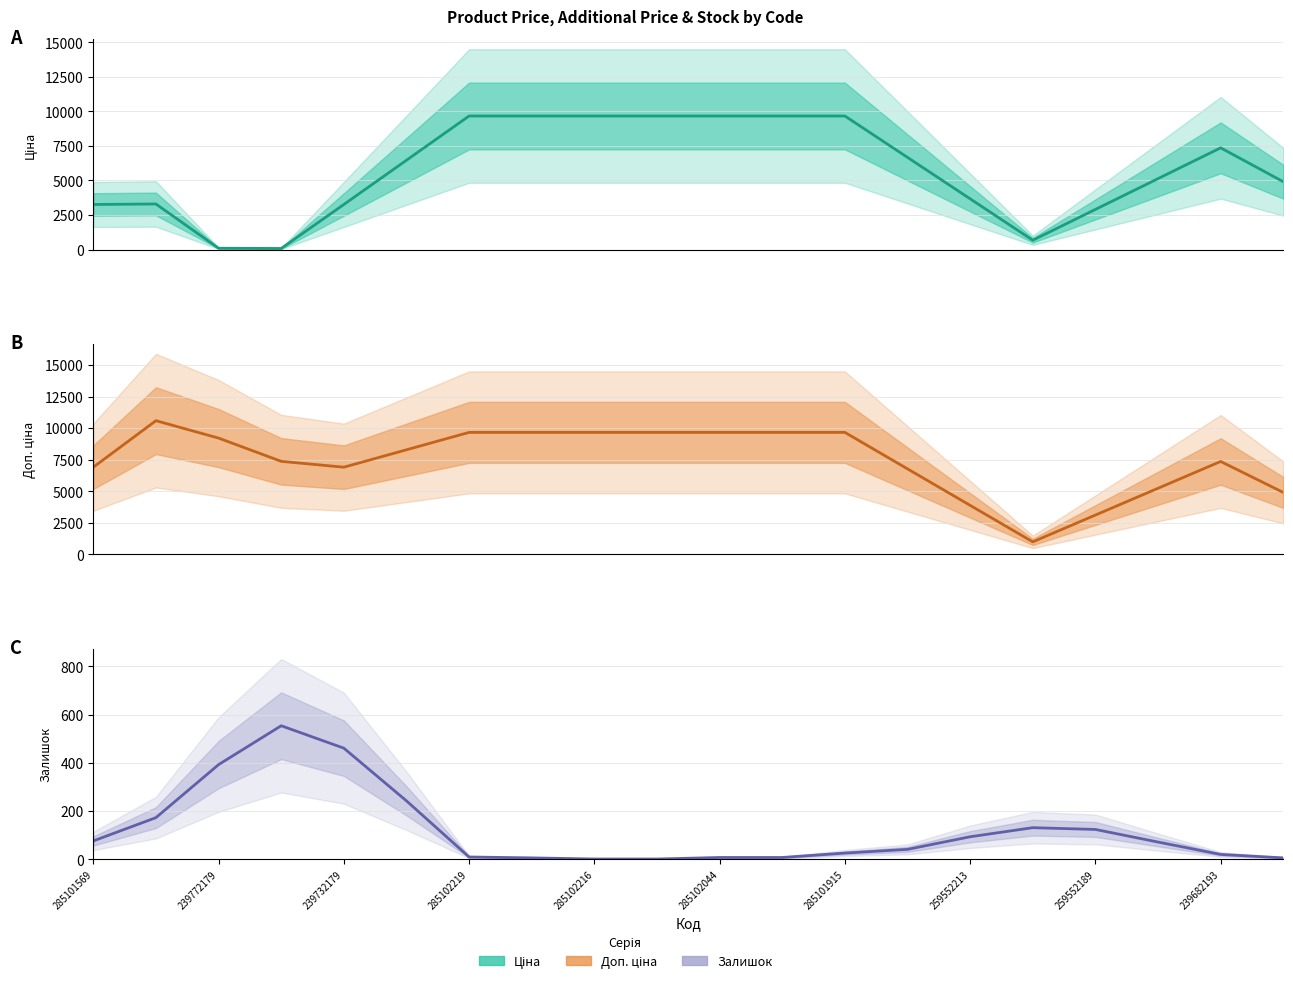

Reading right to left, extract all data points from this chart.

Ціна: 4906.8	7360.2	5130.8	2901.5	672.1	3669.6	6667.1	9664.7	9664.7	9664.7	9664.7	9664.7	9664.7	9664.7	6461.5	3258.4	73.7	92.1	3295.3	3258.4
Доп. ціна: 4906.8	7360.2	5237.7	3115.2	992.7	3883.4	6774.0	9664.7	9664.7	9664.7	9664.7	9664.7	9664.7	9664.7	8285.8	6906.9	7370.3	9212.7	10591.6	6906.6
Залишок: 5.7	20.0	71.3	123.7	131.0	93.3	41.0	25.7	7.3	7.3	1.0	1.0	5.7	9.3	242.3	461.0	554.0	392.7	172.7	76.0